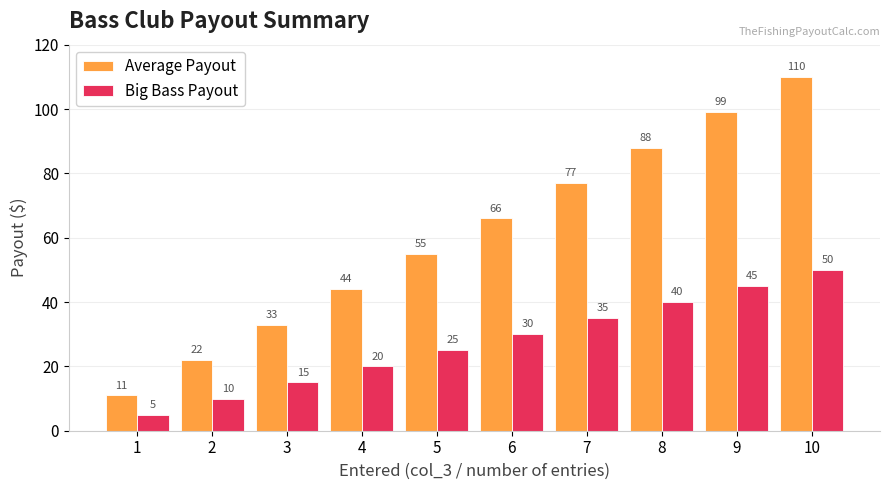

Where is Big Bass Payout nearest to the value 27?

5